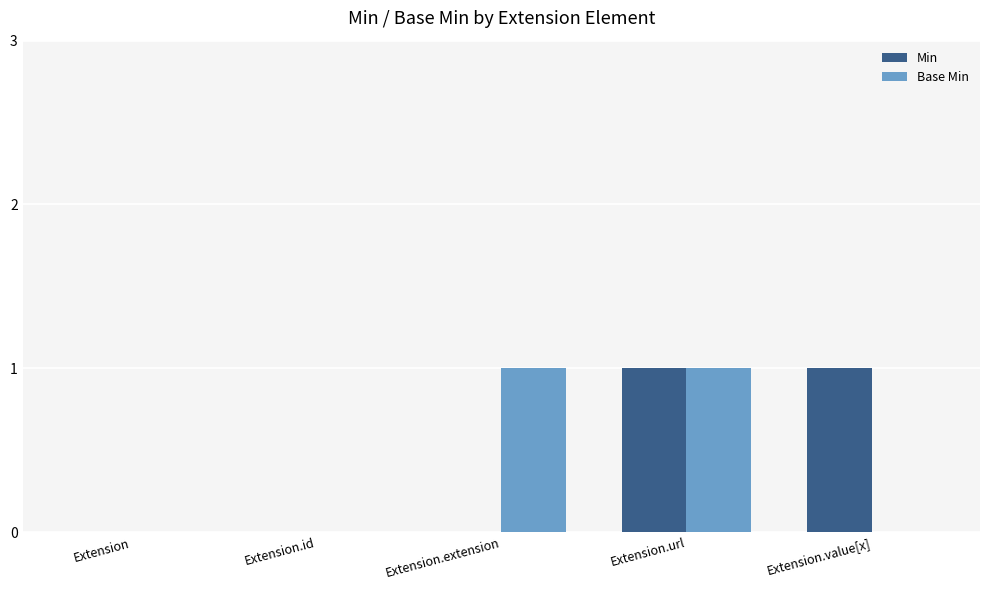

Reading left to right, what are all the values shown in this chart?

Min: 0	0	0	1	1
Base Min: 0	0	1	1	0